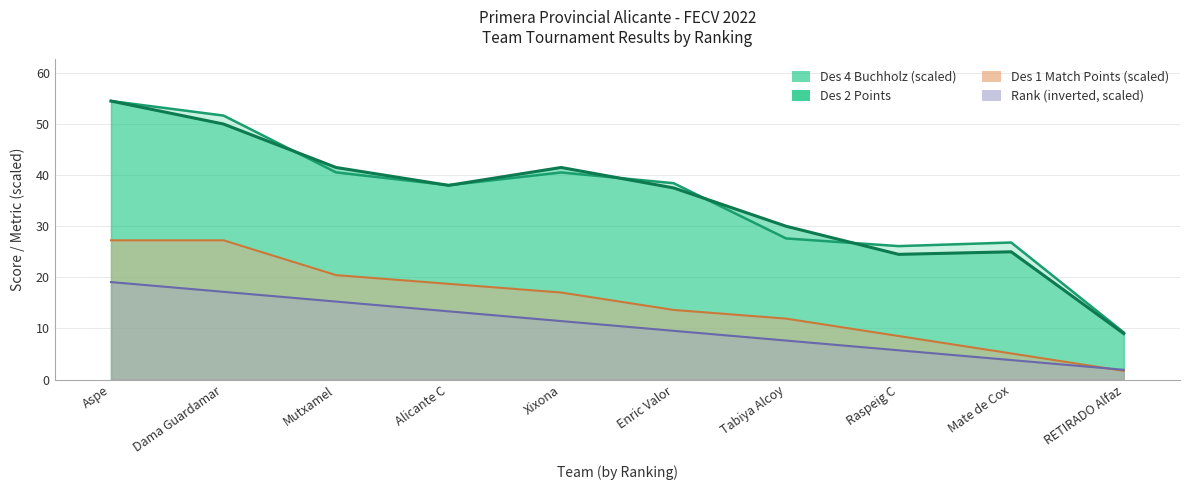

What is the label of the 7th point from the right?

Alicante C